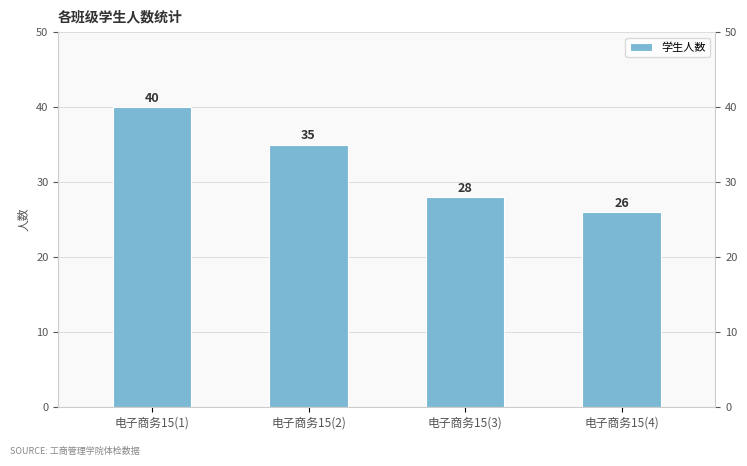

Reading right to left, extract all data points from this chart.

26	28	35	40